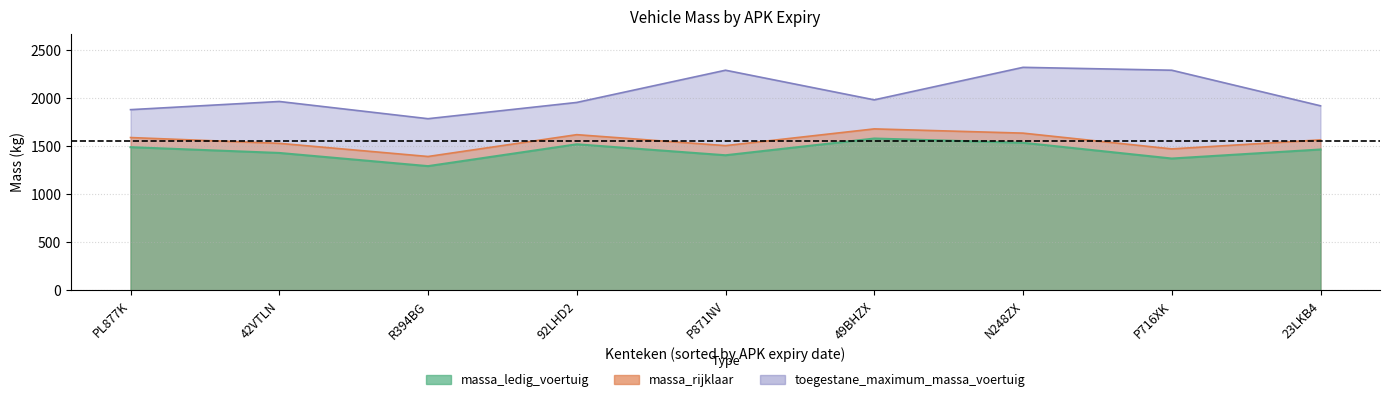

True or false: toegestane_maximum_massa_voertuig has a value of 1982 at 49BHZX.

True